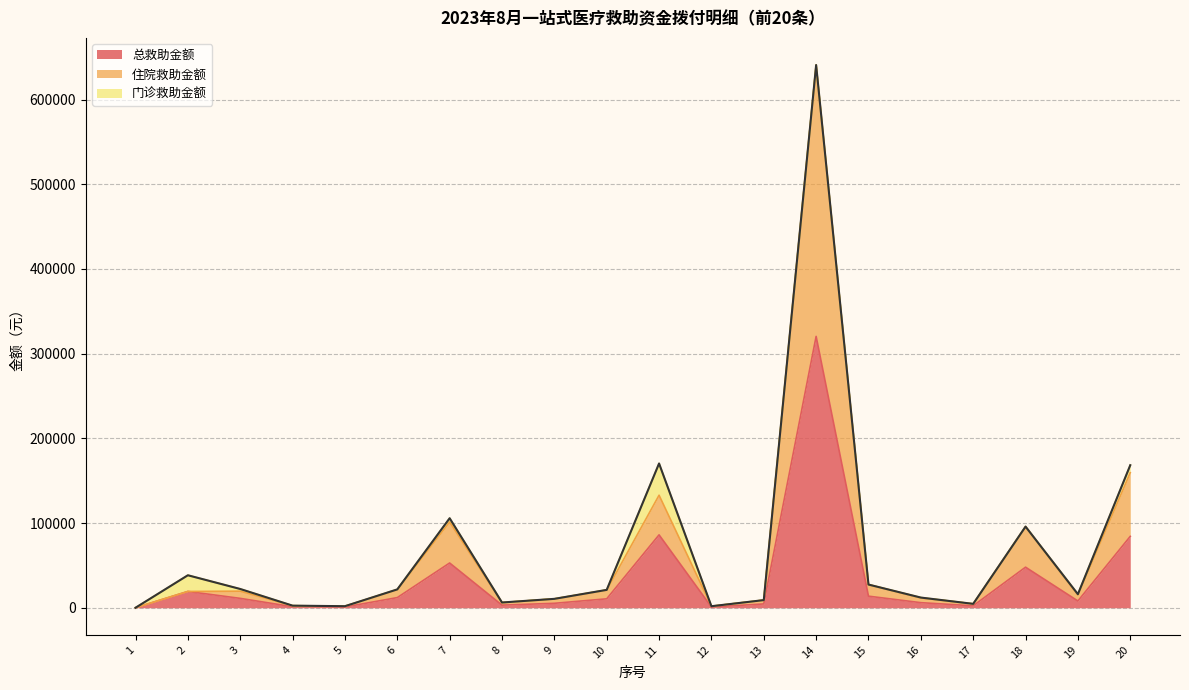

Does the chart display data point markers on the line(s)?

No